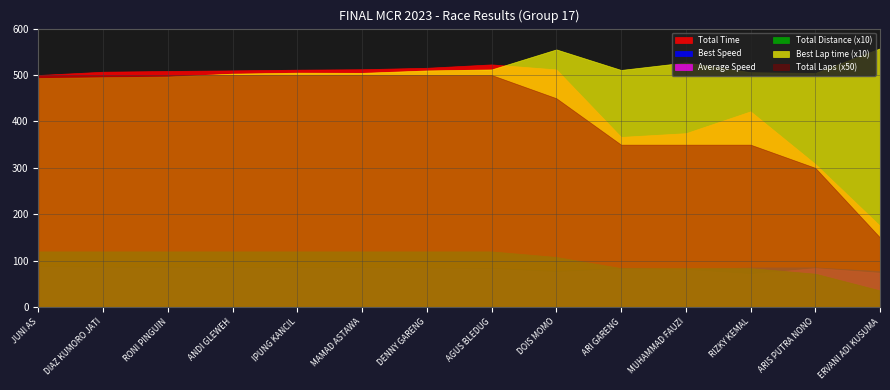

Read the Total Distance (x10) value at ARI GARENG.

84.0